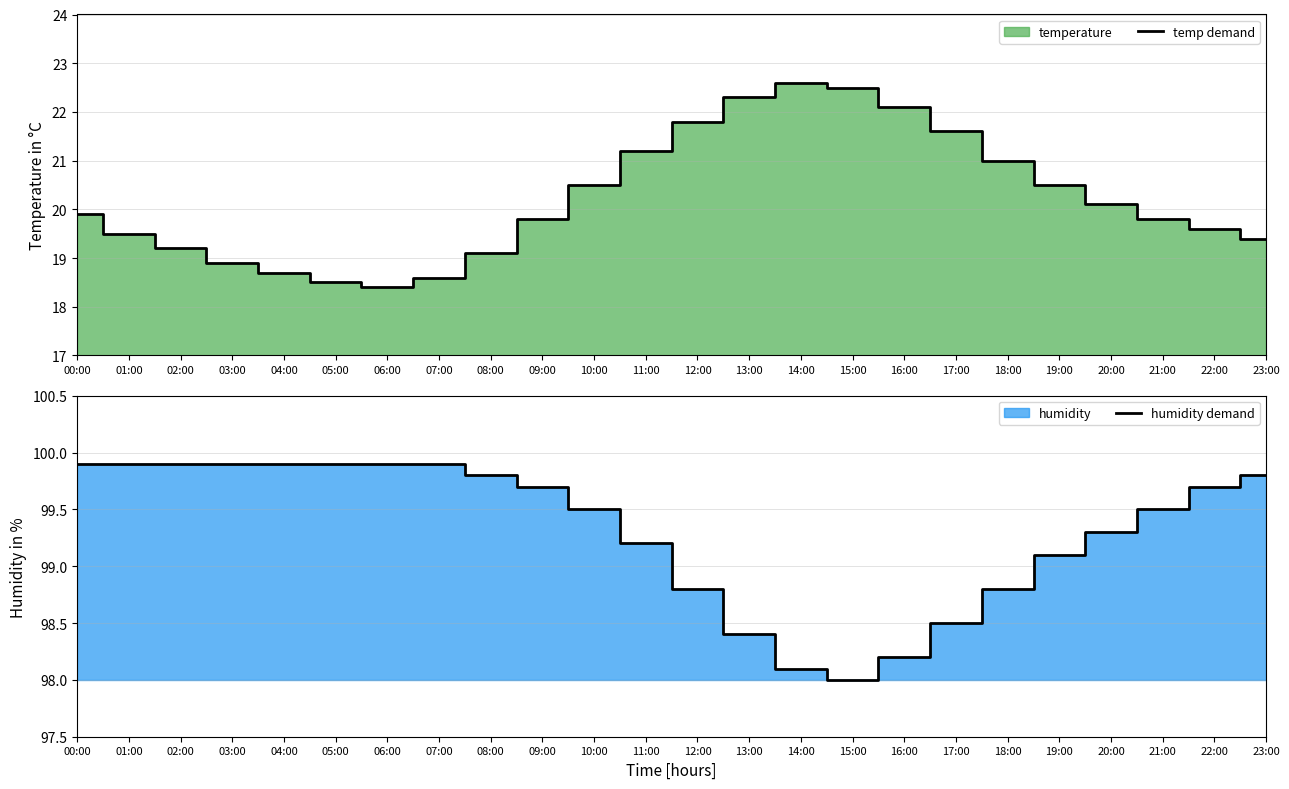

Which series changed the most between 11:00 and 15:00?

temp demand